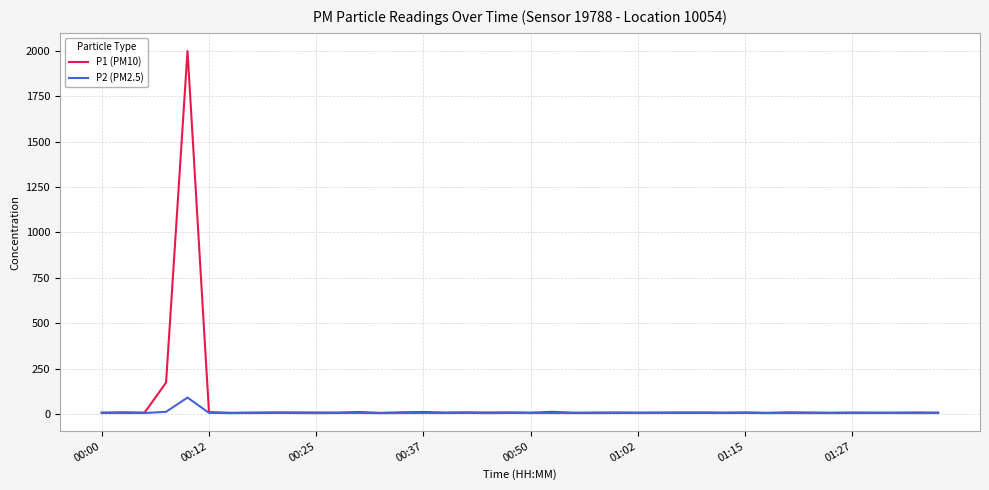

List the series in order of their peak value, lowest first.

P2 (PM2.5), P1 (PM10)